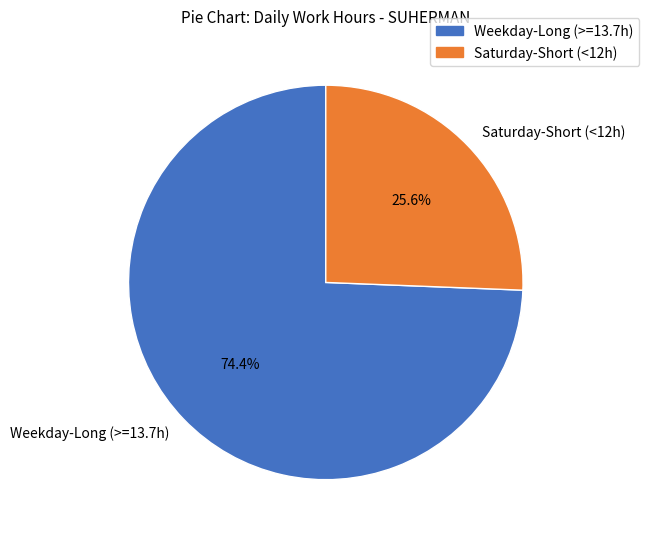

What is the largest slice in the pie chart?

Weekday-Long (>=13.7h)